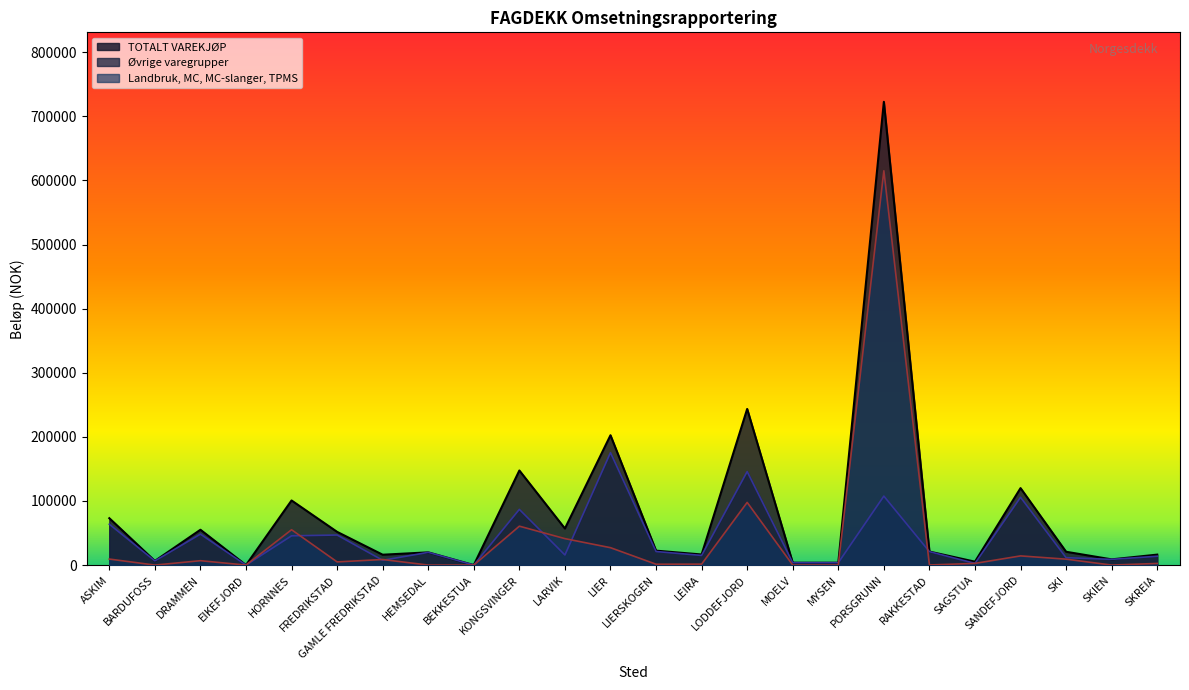

Which series changed the most between ASKIM and RAKKESTAD?

TOTALT VAREKJØP